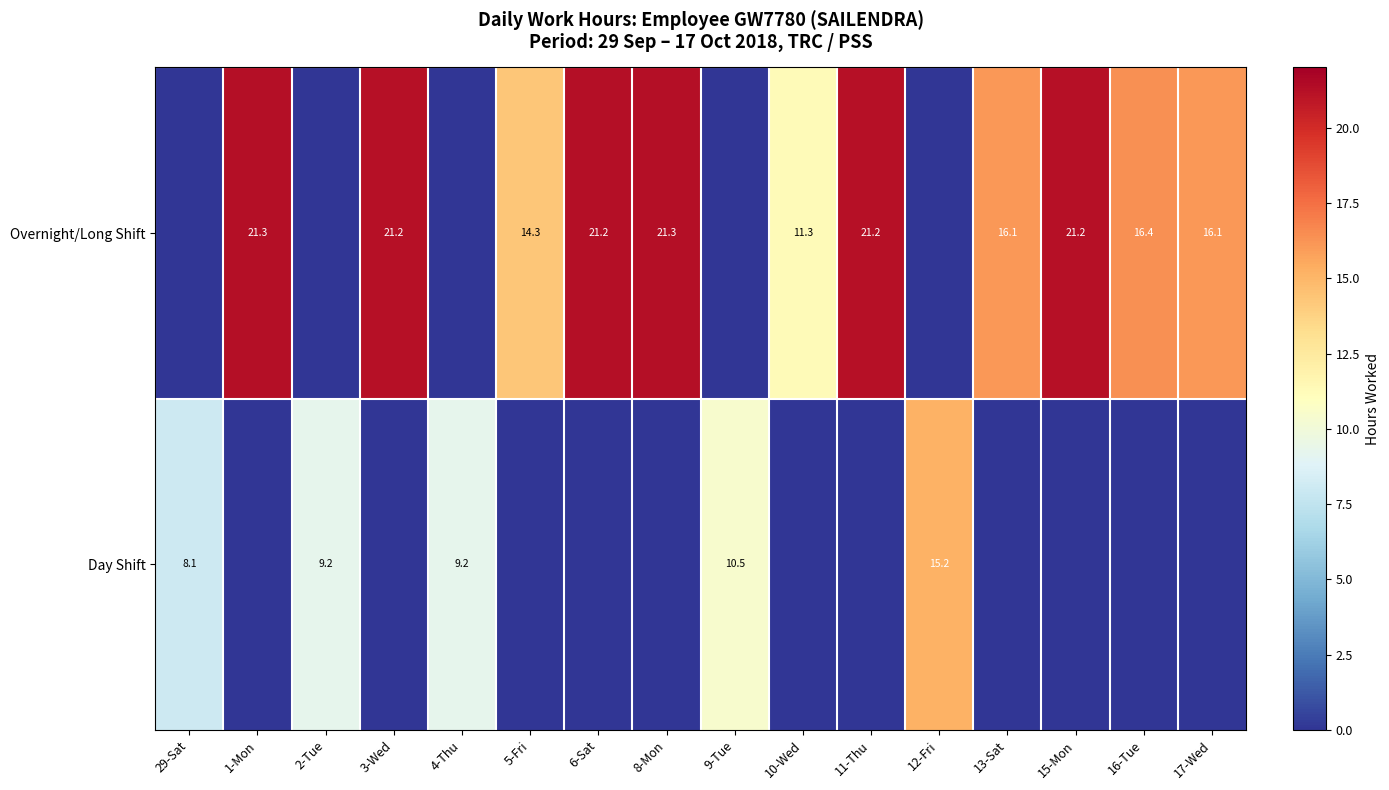

What is the difference between the Day Shift values at 4-Thu and 29-Sat?

1.1